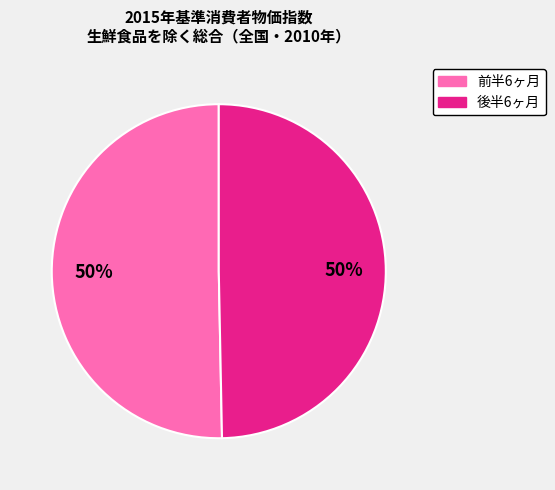

To the nearest percent, what is the average slice percentage?

50%